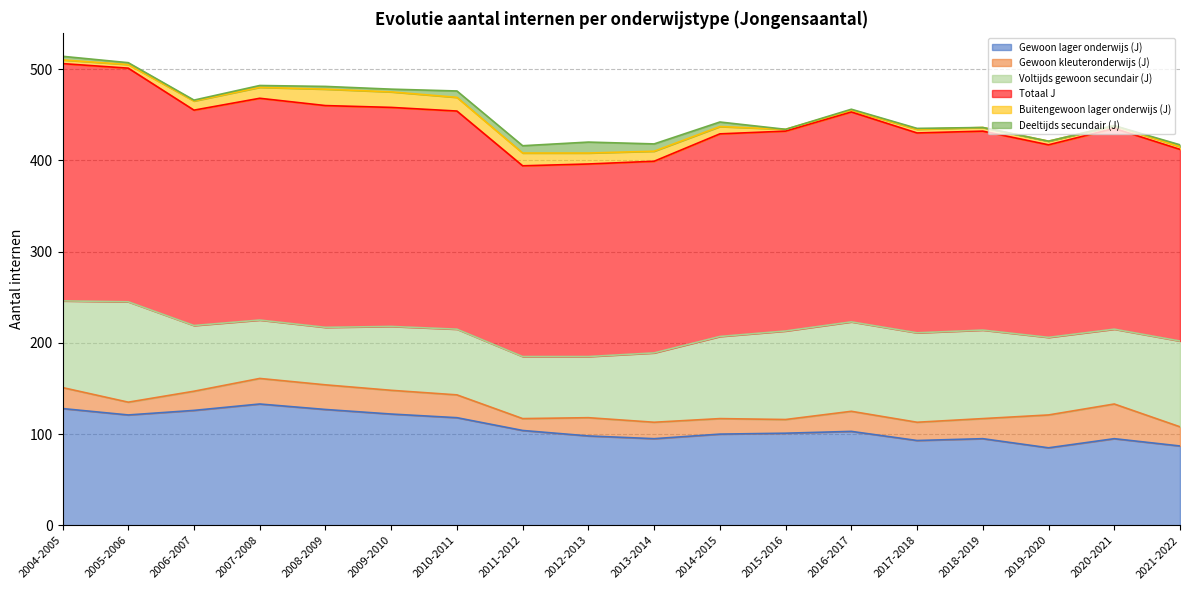

What is the total value across all series at 2012-2013?

420